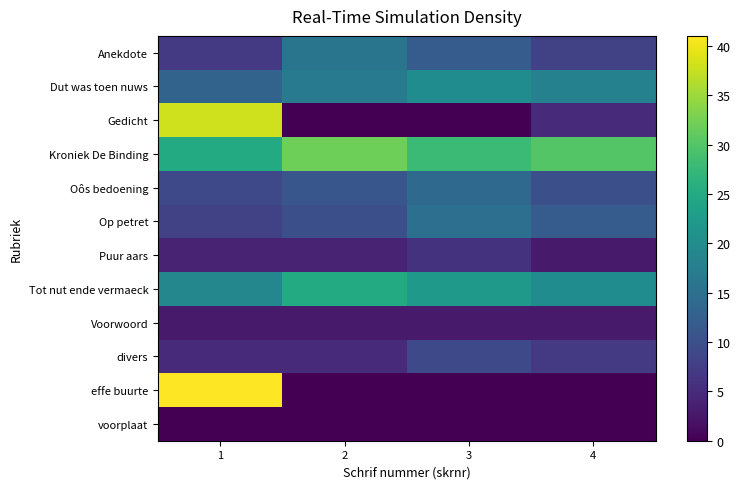

Which category has the lowest value across all series?

2